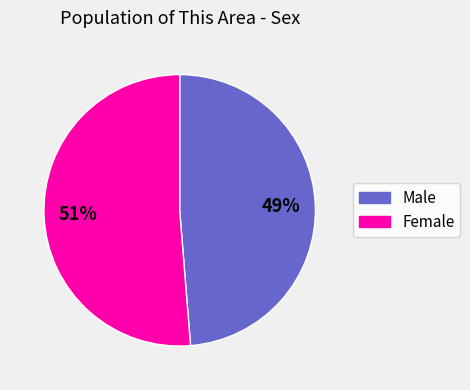

Combined, do Female and Male account for over 50%?

Yes